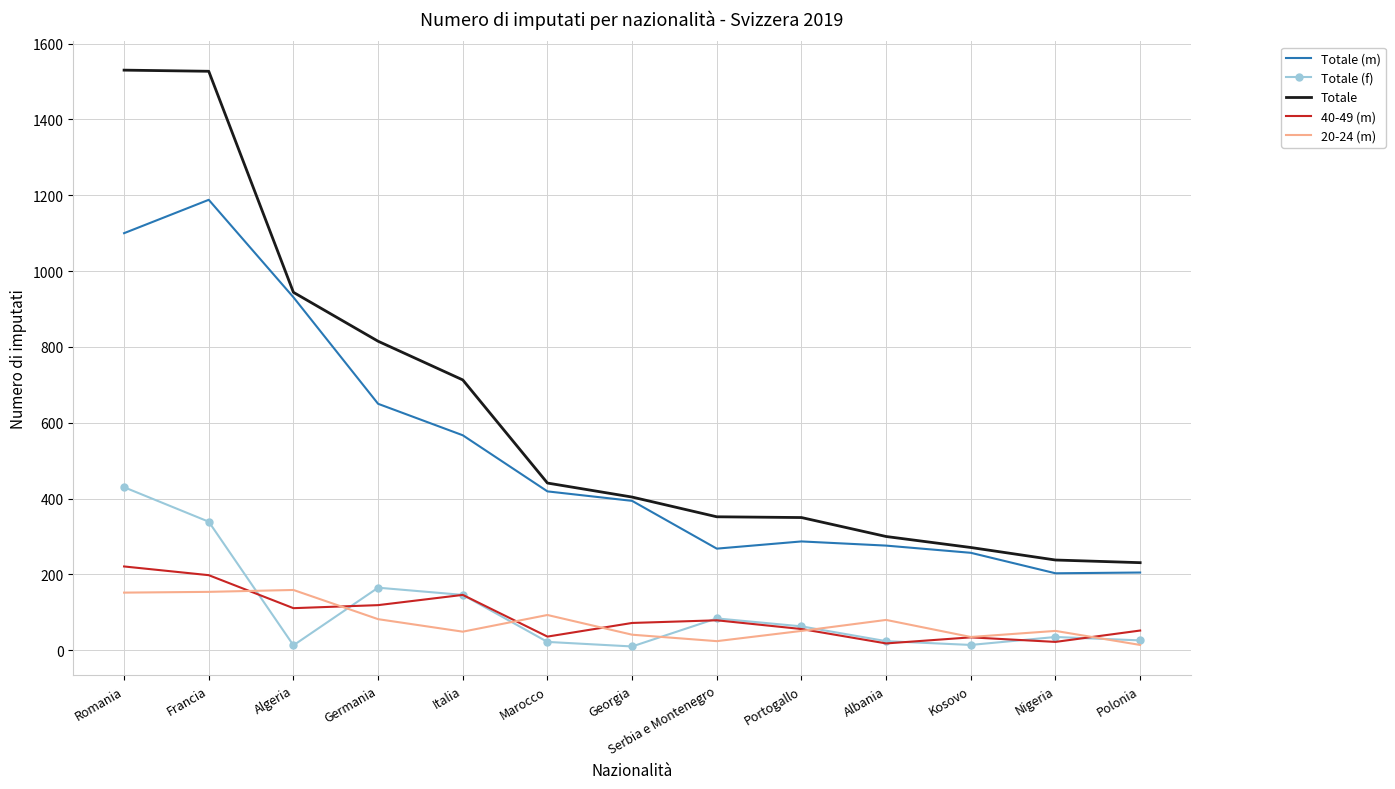

Is the value of Totale at Serbia e Montenegro greater than the value of Totale (m) at Italia?

No